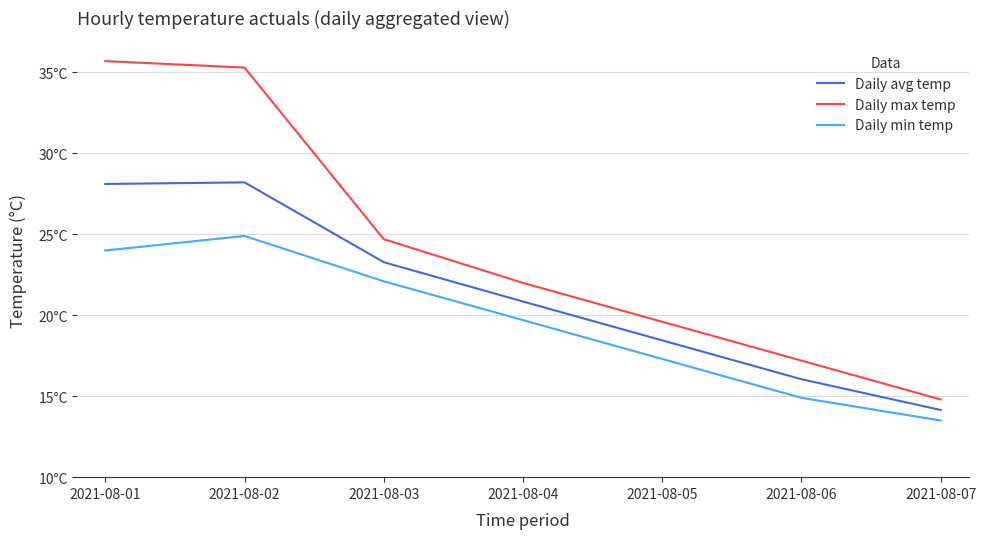

Is this an area chart (filled region under the line)?

No